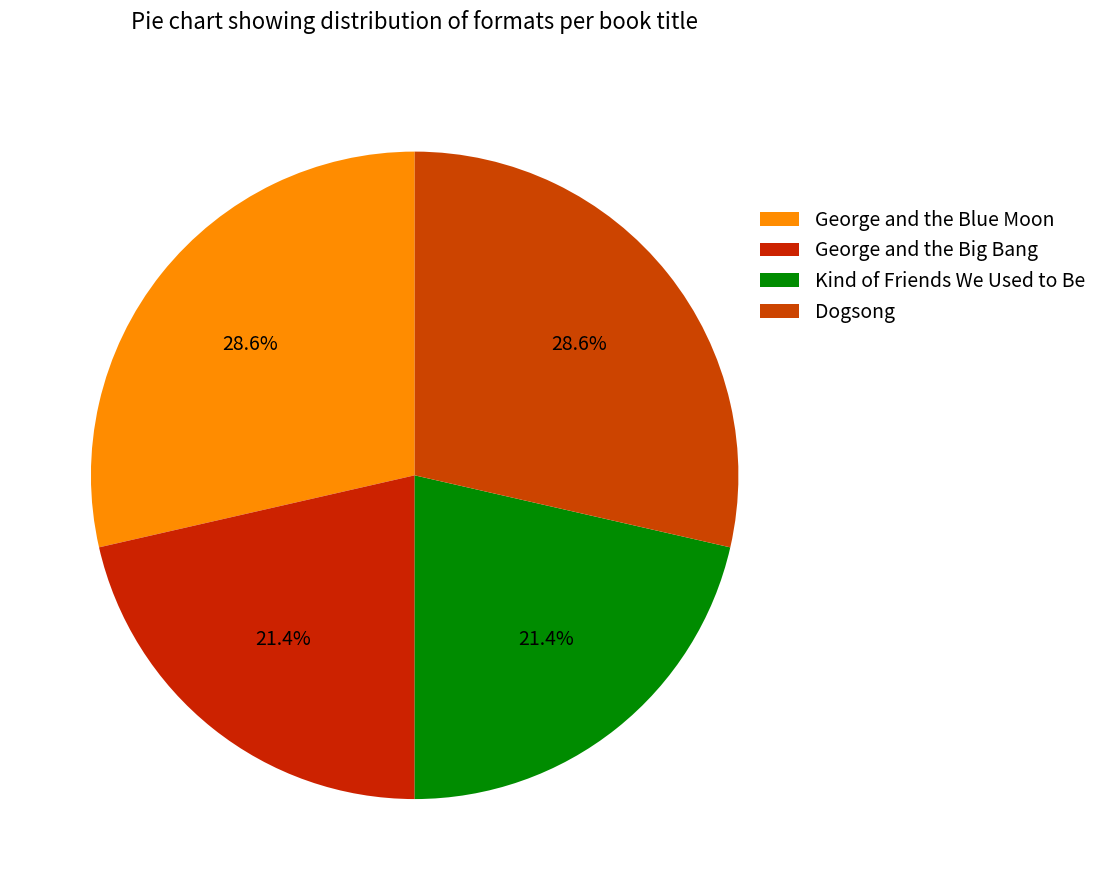

Is it true that Kind of Friends We Used to Be is 21% of the pie?

True